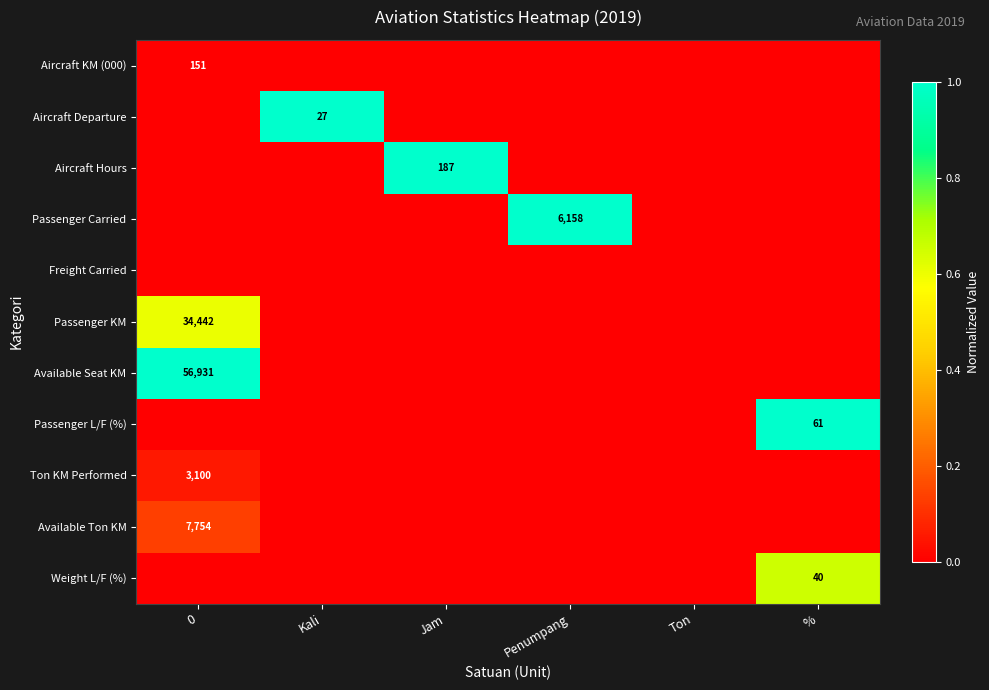

The Aircraft Hours series shows 131 at Jam. True or false?

False